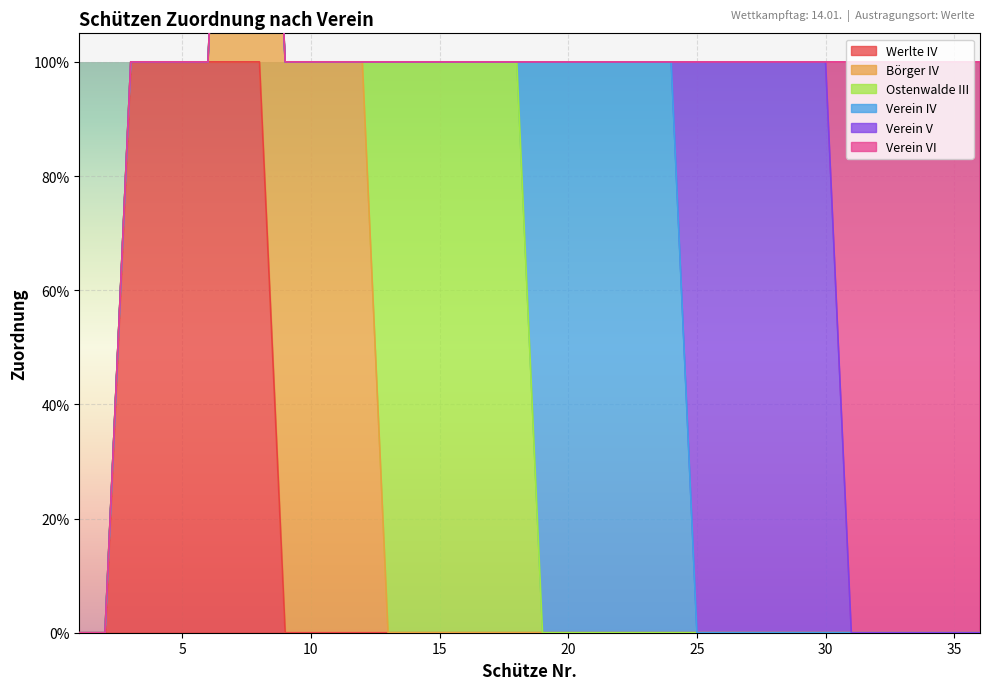

At which category is the sum across all series the highest?

7